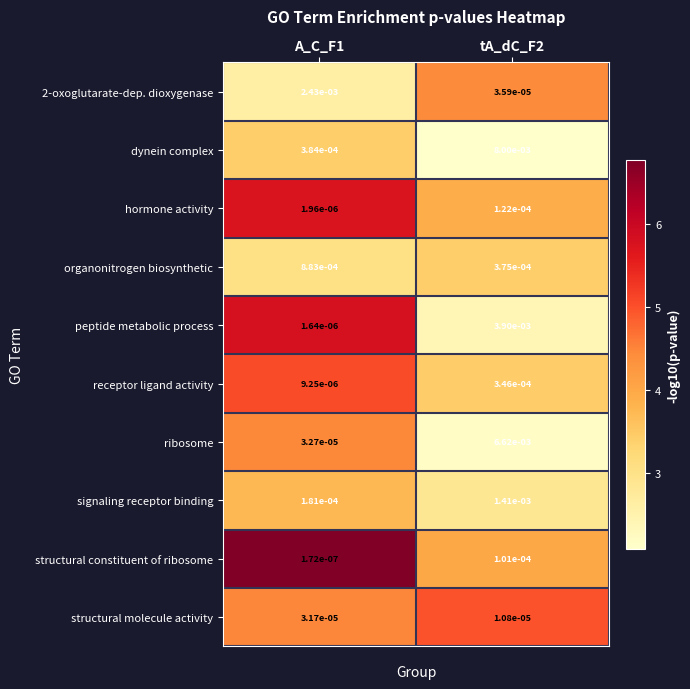

Rank the series by their maximum value, from lowest to highest.

structural molecule activity, structural constituent of ribosome, hormone activity, receptor ligand activity, organonitrogen biosynthetic, signaling receptor binding, 2-oxoglutarate-dep. dioxygenase, peptide metabolic process, ribosome, dynein complex